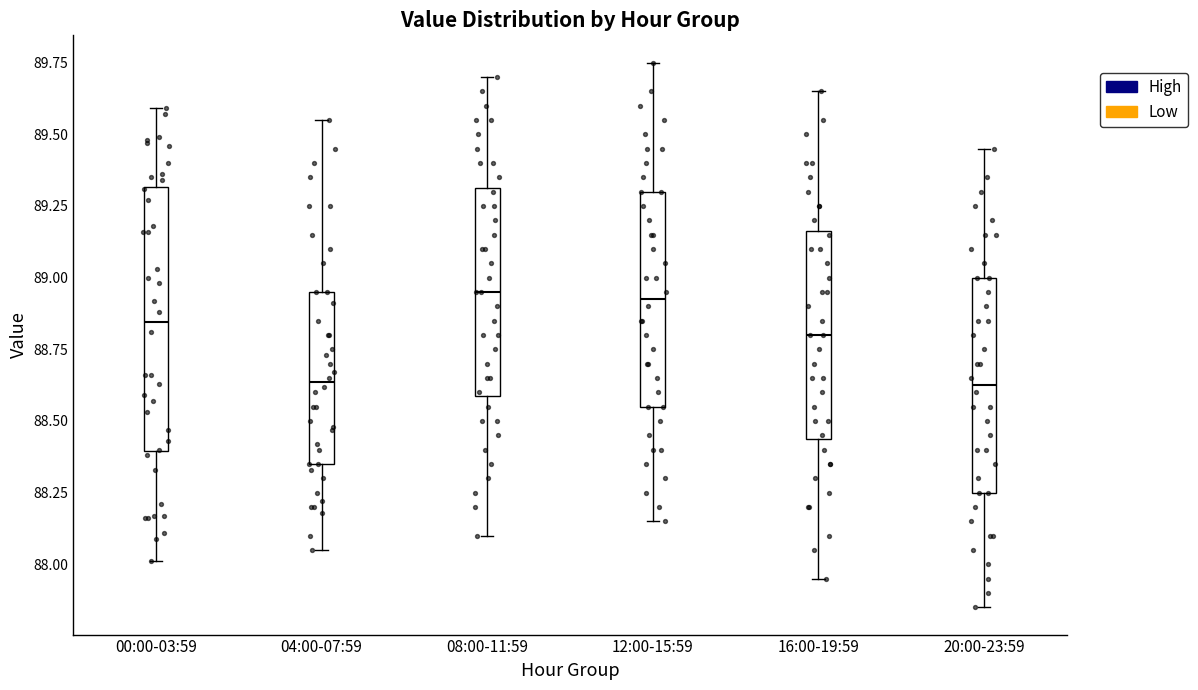

Which box is the tallest, from its lower edge to its upper edge?

00:00-03:59